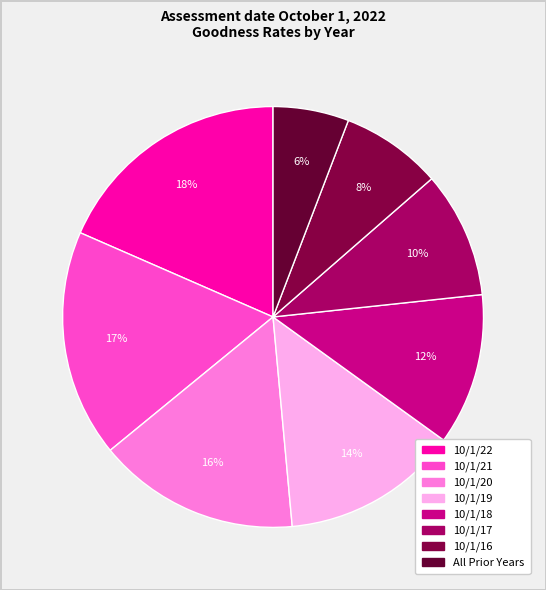

Rank the categories by value from highest to lowest.

10/1/22, 10/1/21, 10/1/20, 10/1/19, 10/1/18, 10/1/17, 10/1/16, All Prior Years